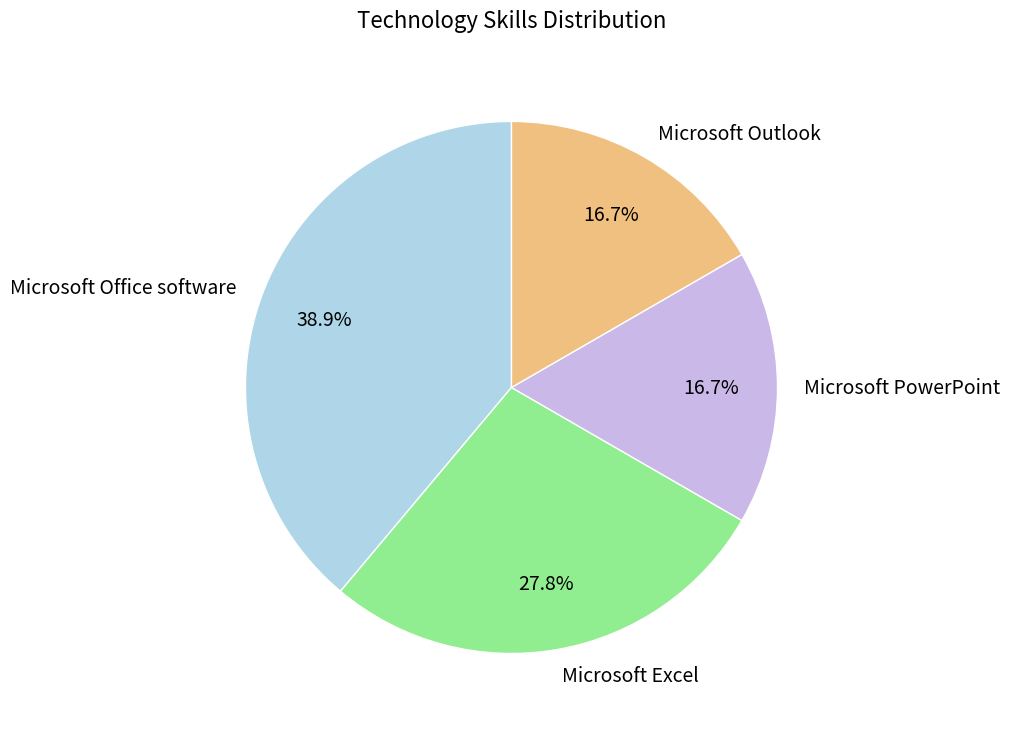

How much of the chart is everything except Microsoft PowerPoint?

83.3%